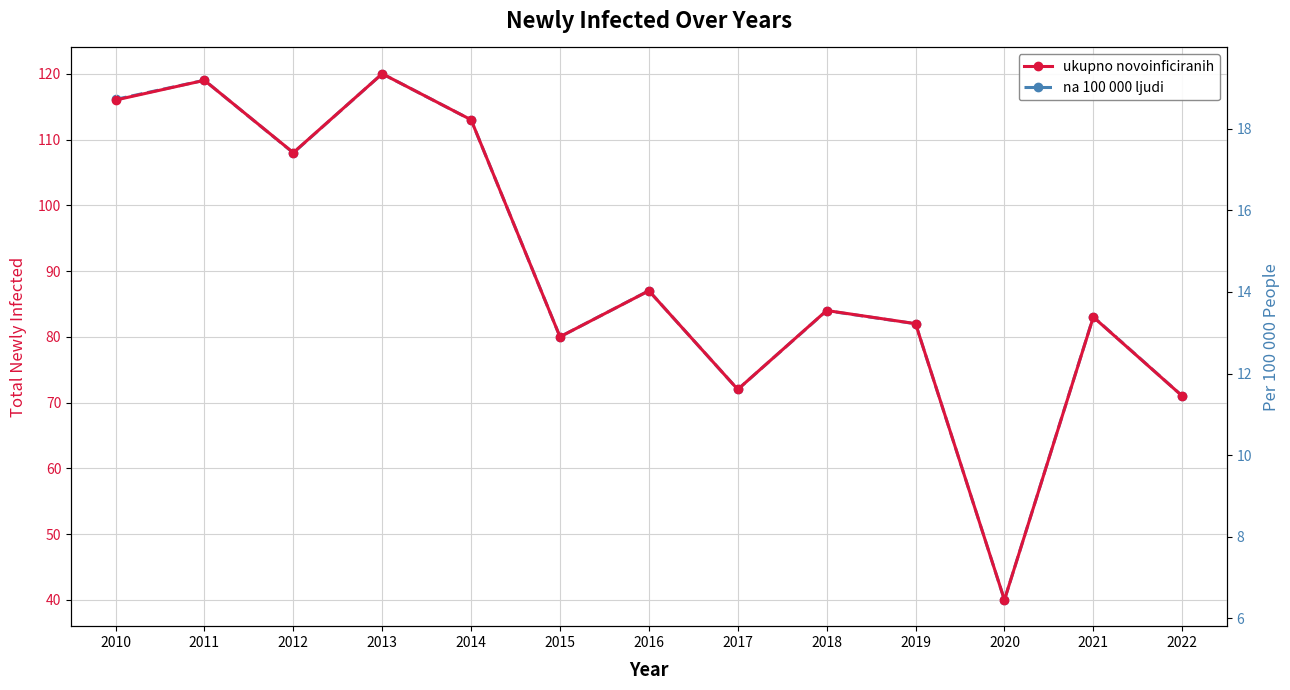

What is the sum of all ukupno novoinficiranih values?

1175.0